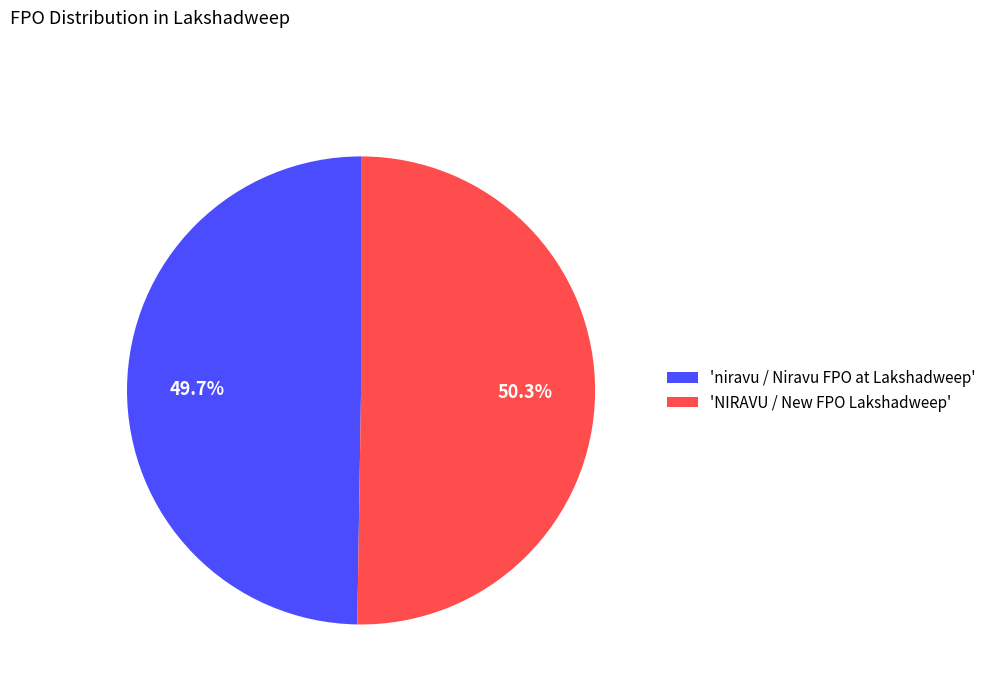

Do 'NIRAVU / New FPO Lakshadweep' and 'niravu / Niravu FPO at Lakshadweep' together represent more than half of the pie?

Yes